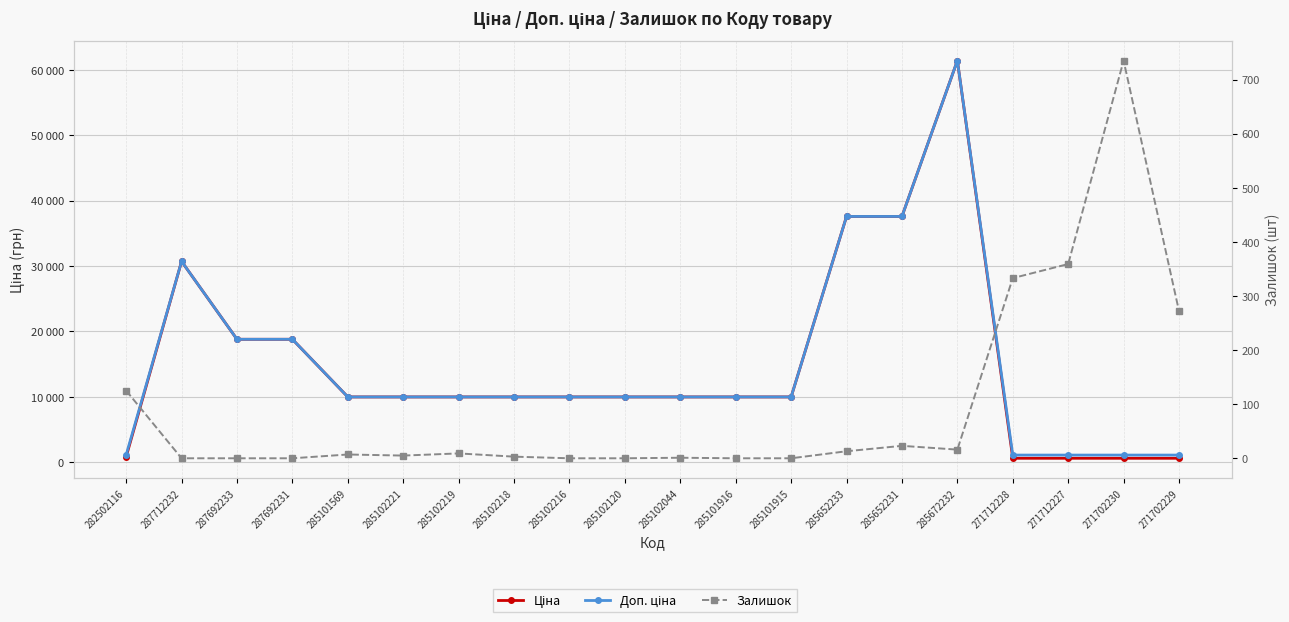

Which series has the widest spread of values?

Ціна